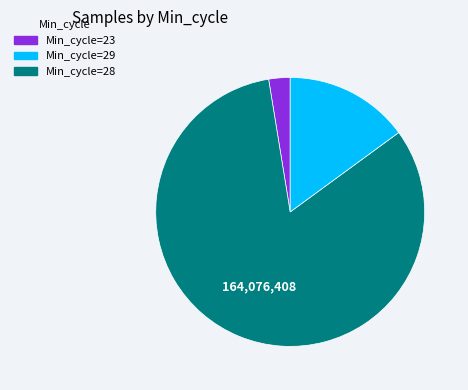

Is there a majority slice in this chart?

Yes